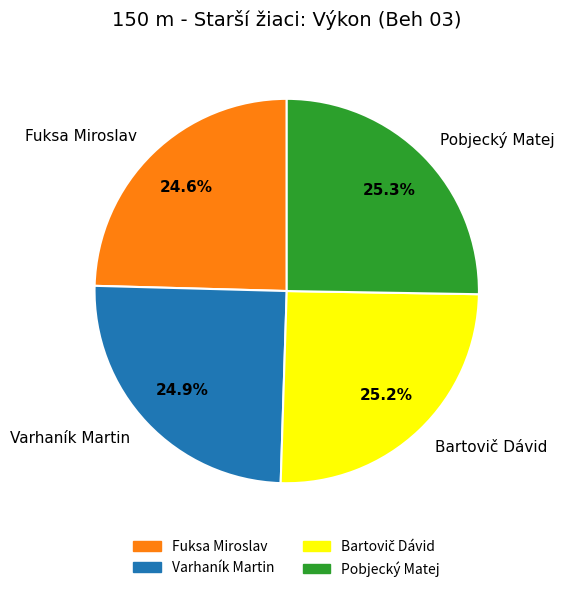

What is the ratio of the value at Varhaník Martin to the value at Pobjecký Matej?

1.0